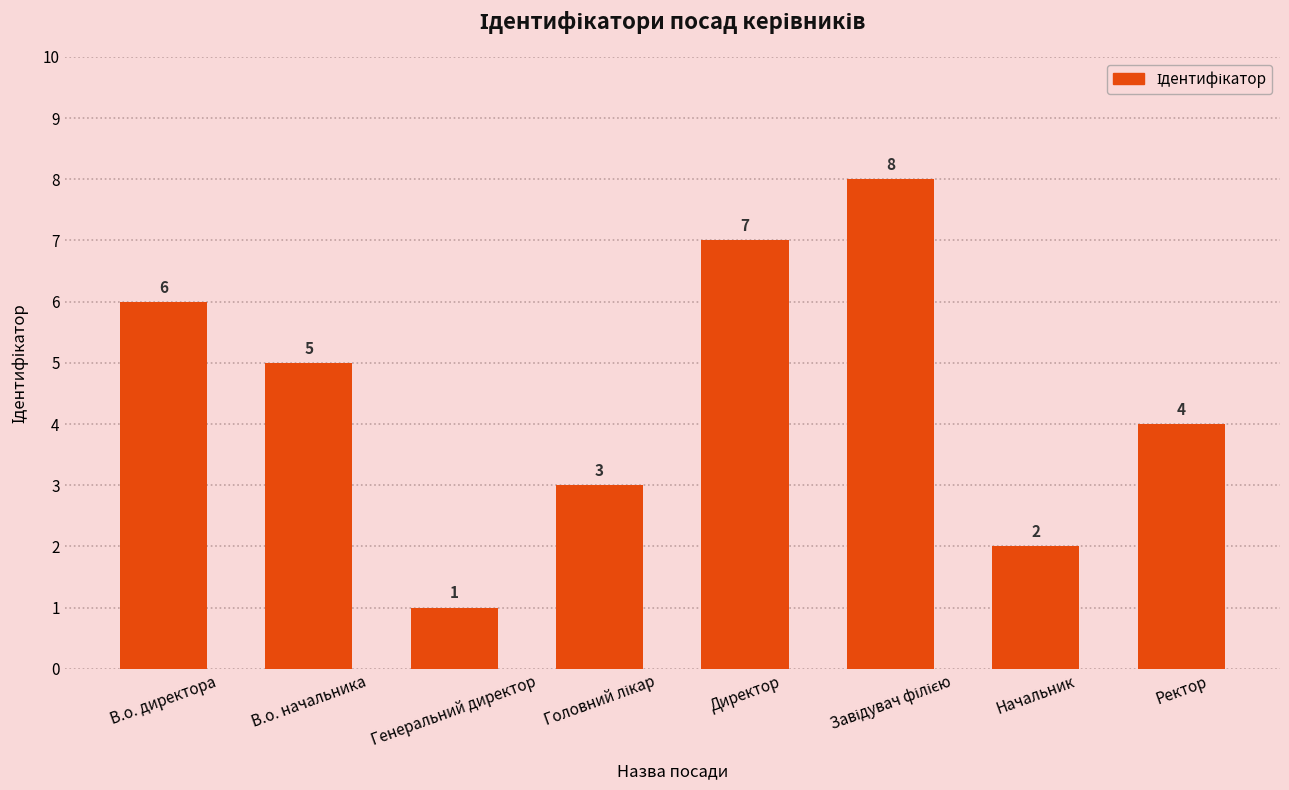

What is the sum of the values at Ректор and В.о. директора?

10